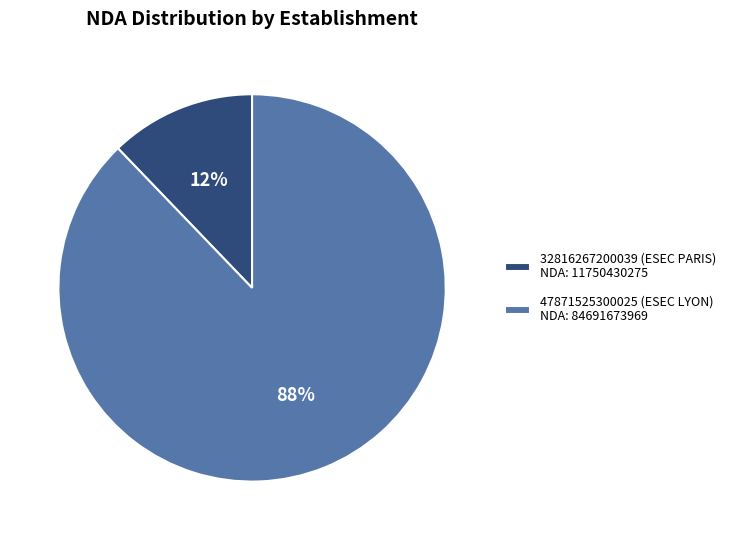

Is it true that 32816267200039 (ESEC PARIS) is 23% of the pie?

False